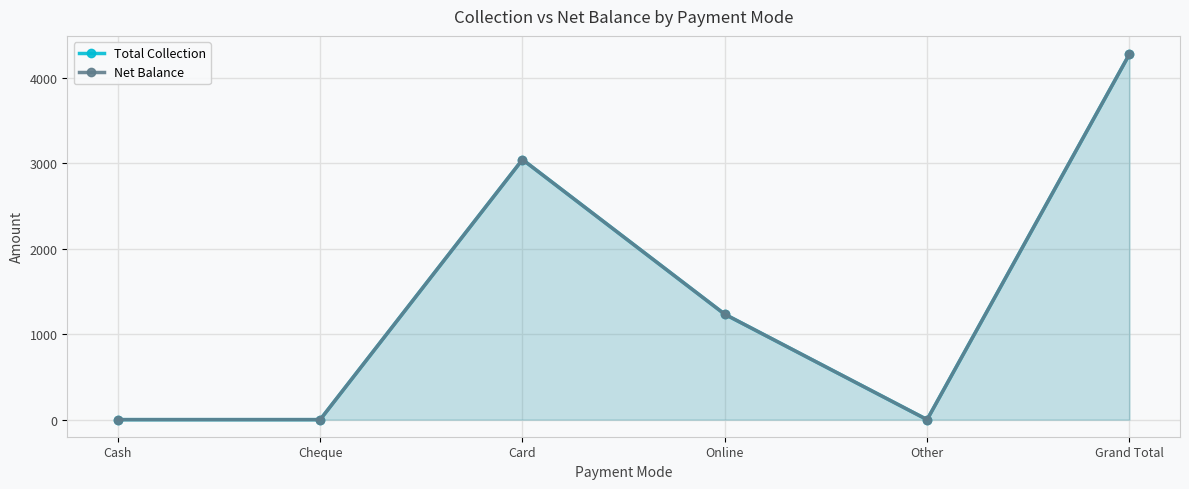

Reading left to right, what are all the values shown in this chart?

Total Collection: Cash=0.0	Cheque=0.0	Card=3045.0	Online=1233.8	Other=0.0	Grand Total=4278.8
Net Balance: Cash=0.0	Cheque=0.0	Card=3045.0	Online=1233.8	Other=0.0	Grand Total=4278.8